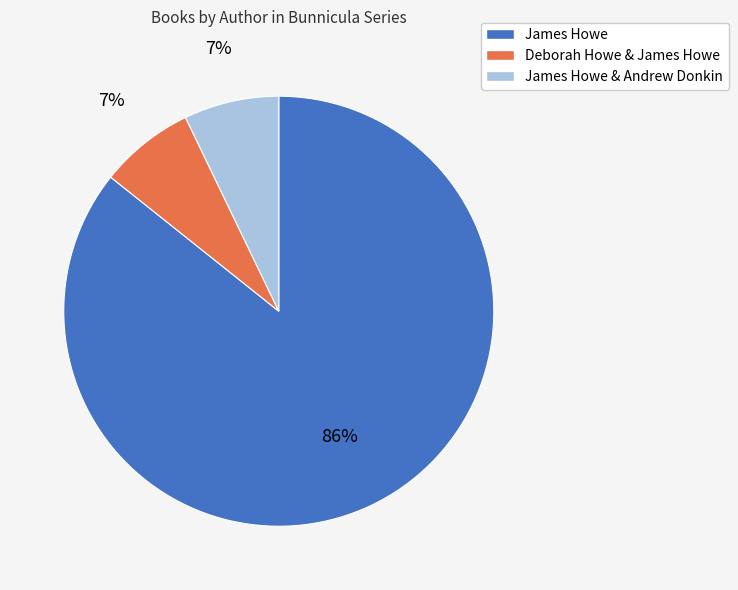

To the nearest percent, what is the difference between the largest and smallest slice percentages?

79%